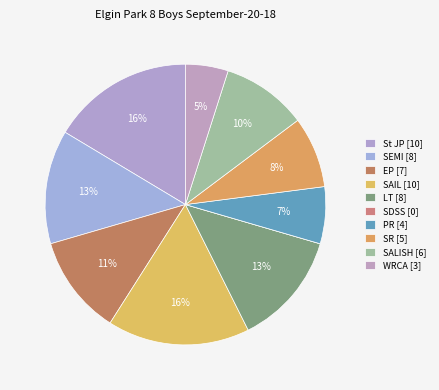

What portion of the pie excludes SAIL?

83.6%